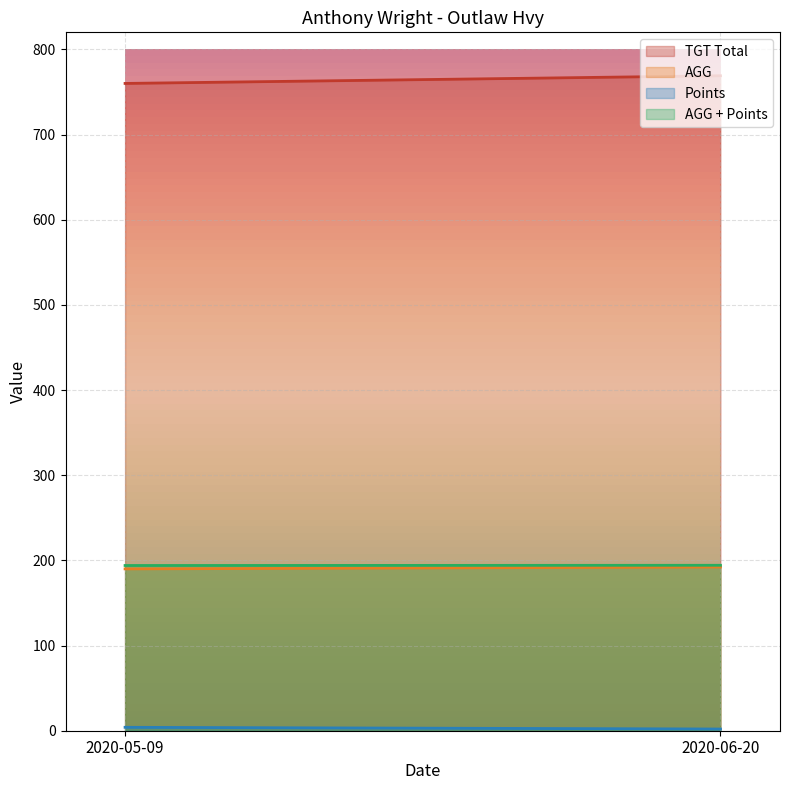

Reading right to left, list all the values displayed in this chart.

TGT Total: 769.0	760.0
AGG: 192.2	190.0
Points: 2.0	4.0
AGG + Points: 194.2	194.0